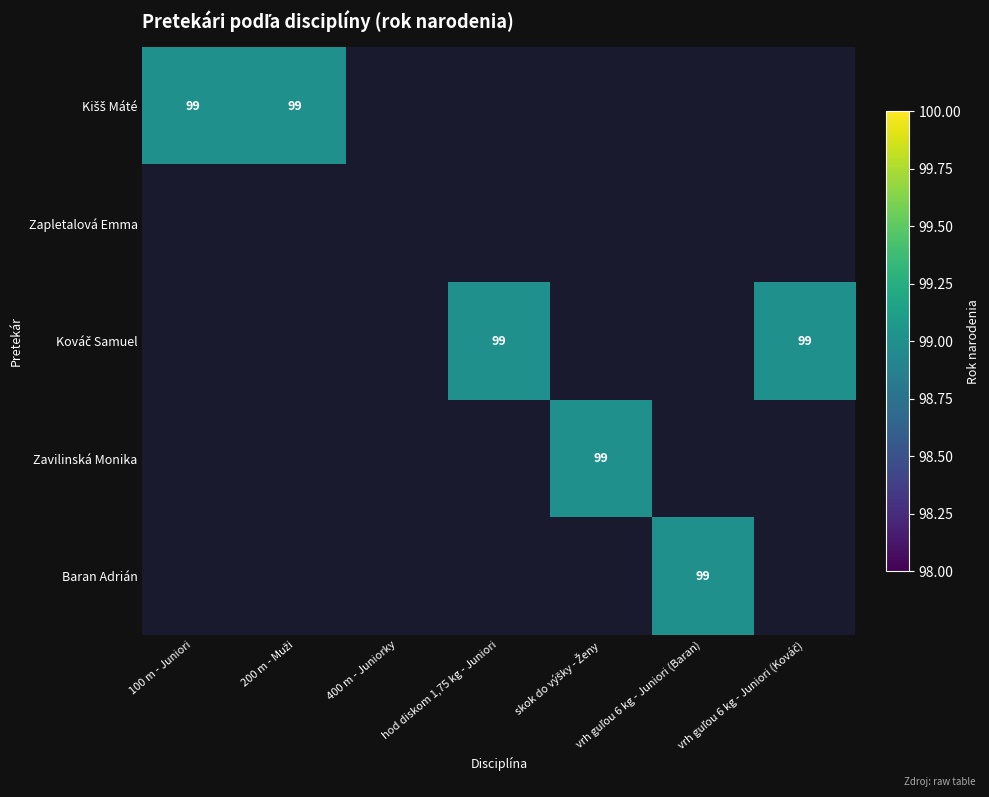

At vrh guľou 6 kg - Juniori (Baran), list the series in order from largest to smallest.

Baran Adrián, Kišš Máté, Zapletalová Emma, Kováč Samuel, Zavilinská Monika